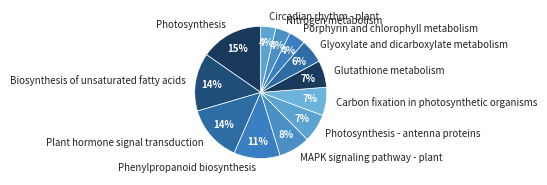

Does any single category account for the majority?

No